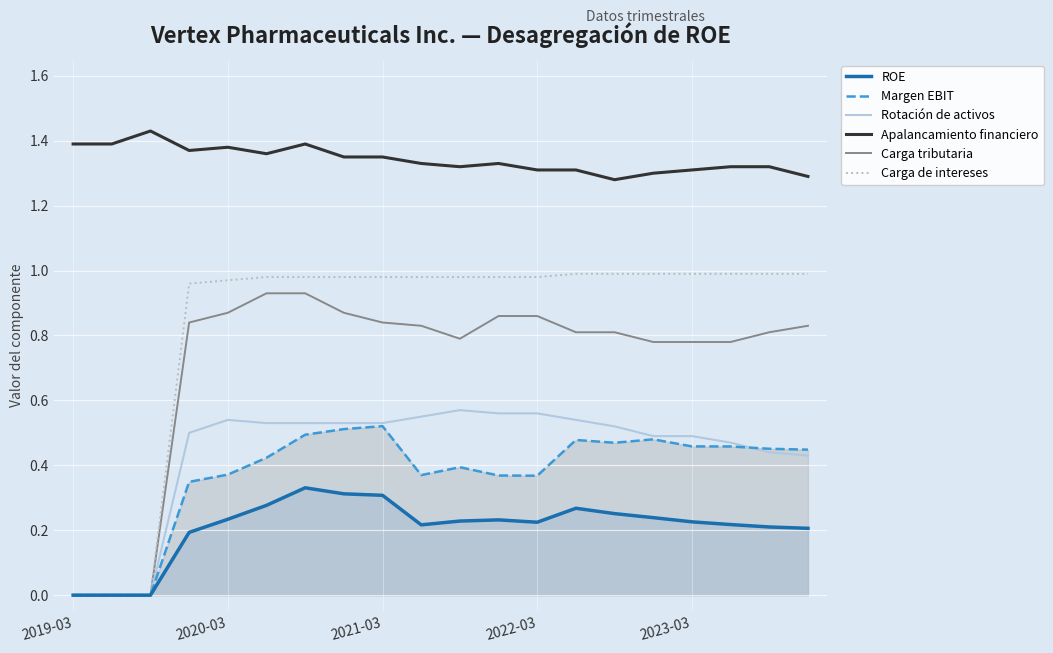

How many lines are shown in the chart?

6